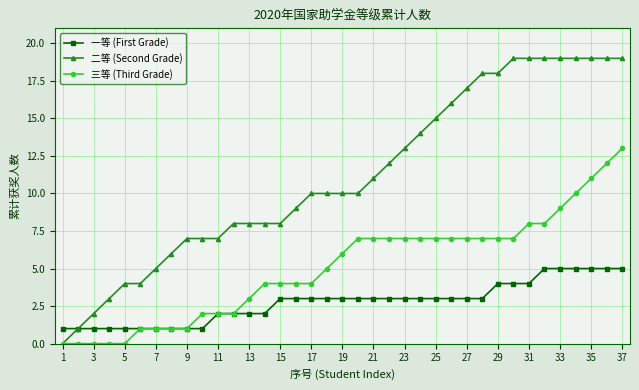

Which series has the widest spread of values?

二等 (Second Grade)